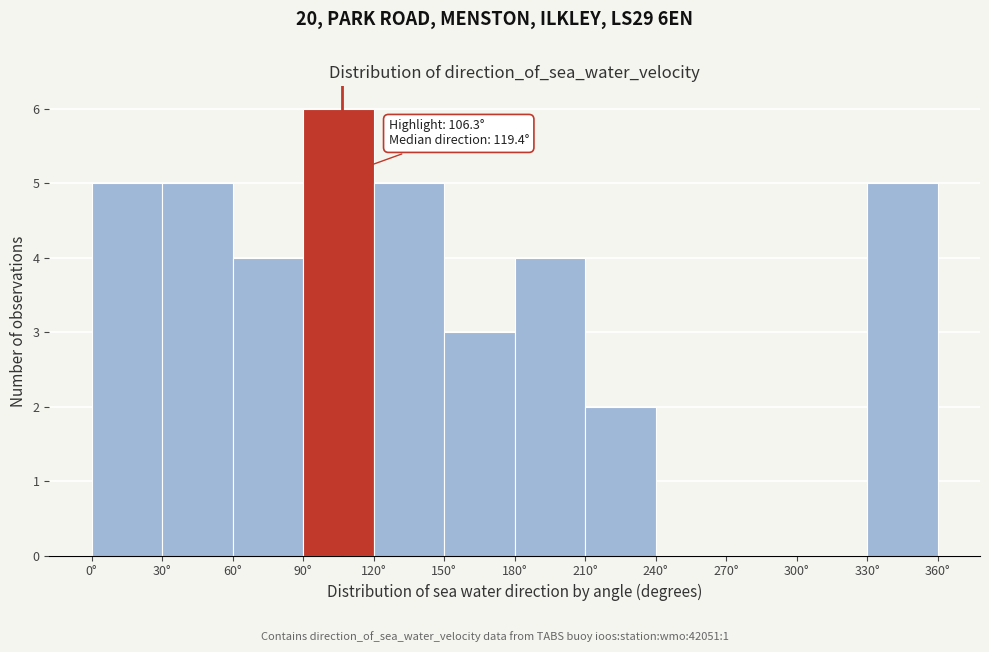

Over which range of the x-axis is the bar tallest?

90 to 120